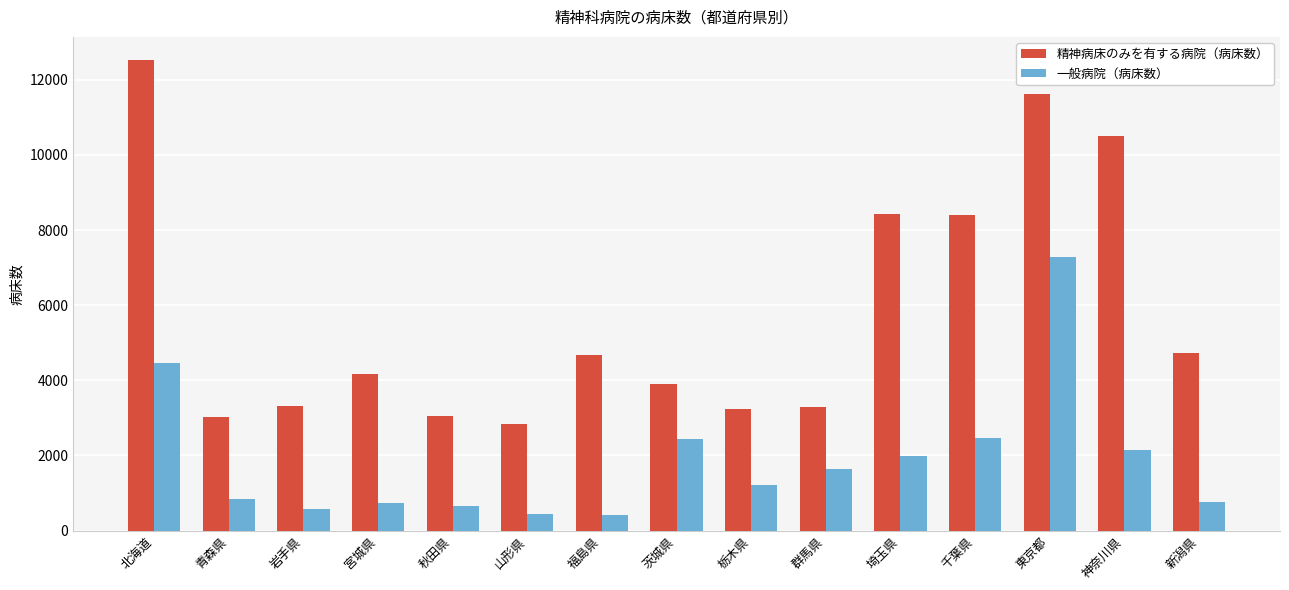

What is the difference between the 精神病床のみを有する病院（病床数） values at 青森県 and 秋田県?

30